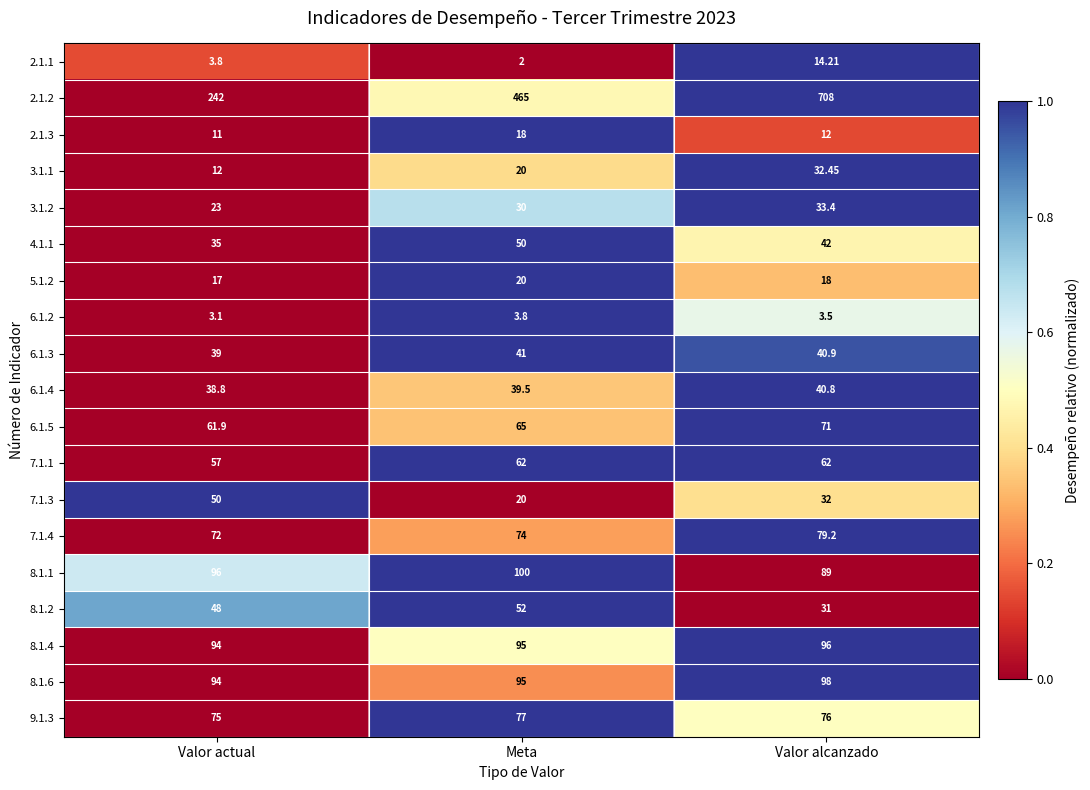

How many categories are shown in the chart?

3